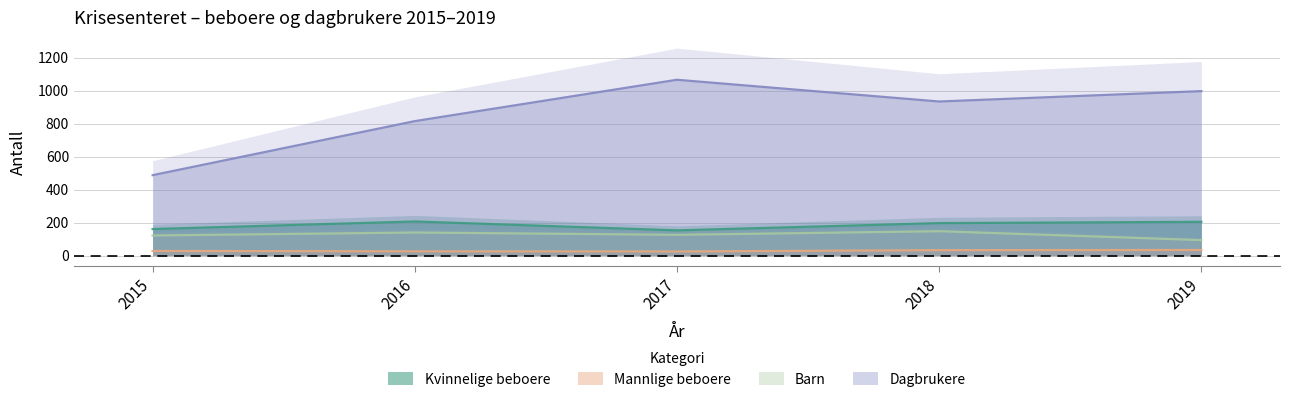

What are all the series names shown in the legend?

Kvinnelige beboere, Mannlige beboere, Barn, Dagbrukere